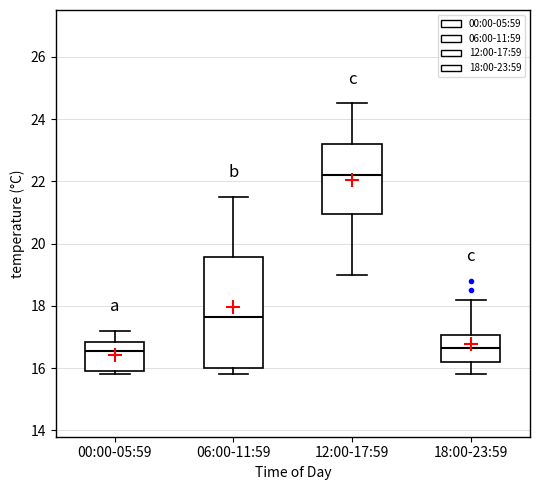

Which box has the highest median line?

12:00-17:59